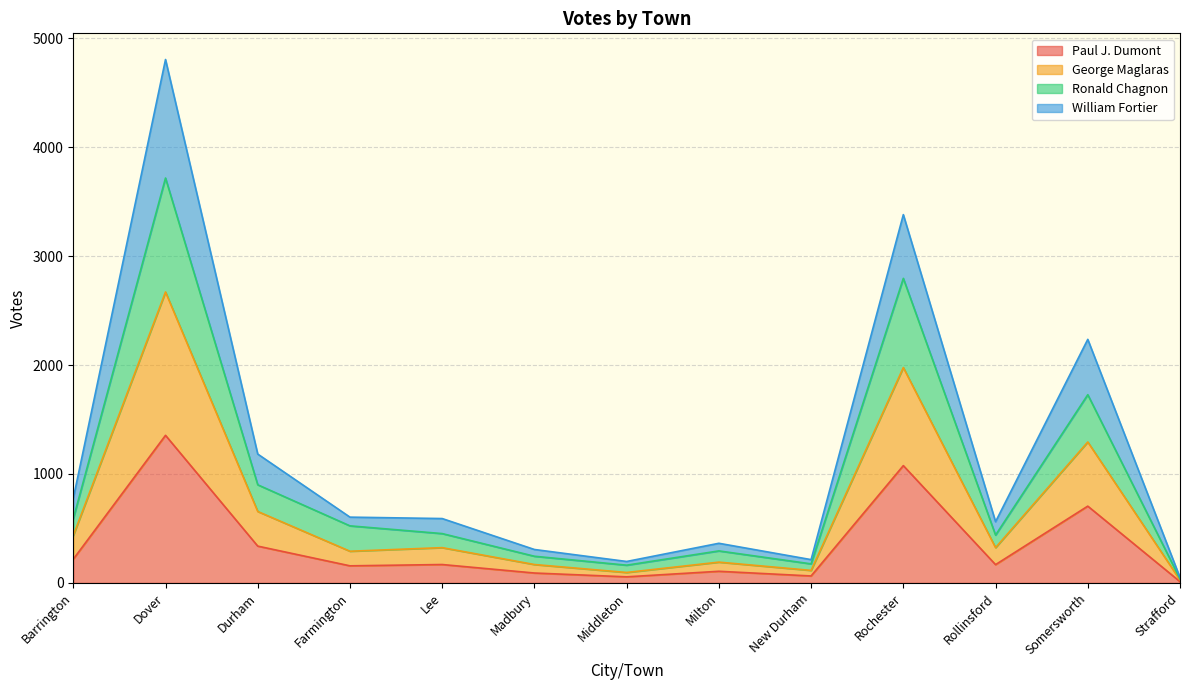

What is the total value across all series at Dover?

4805